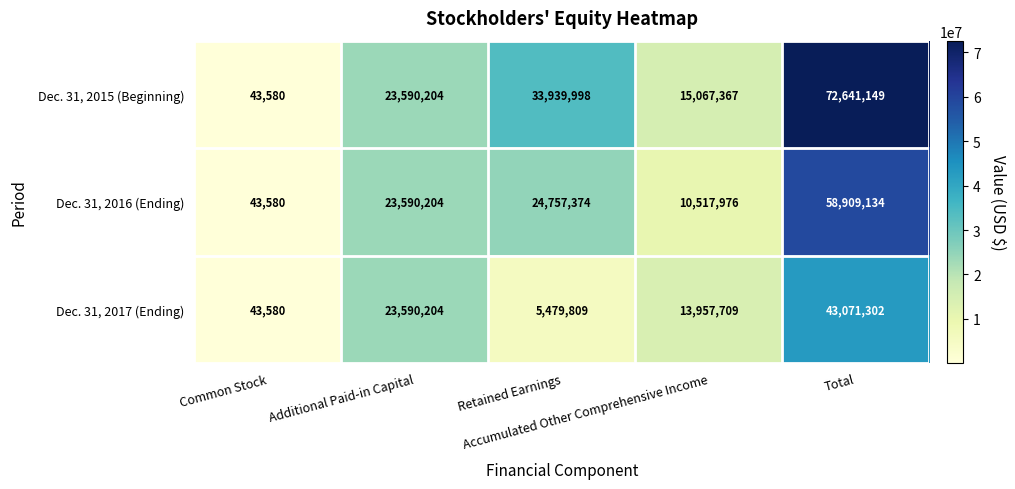

What is the difference between the maximum and minimum values in the Dec. 31, 2016 (Ending) series?

58865554